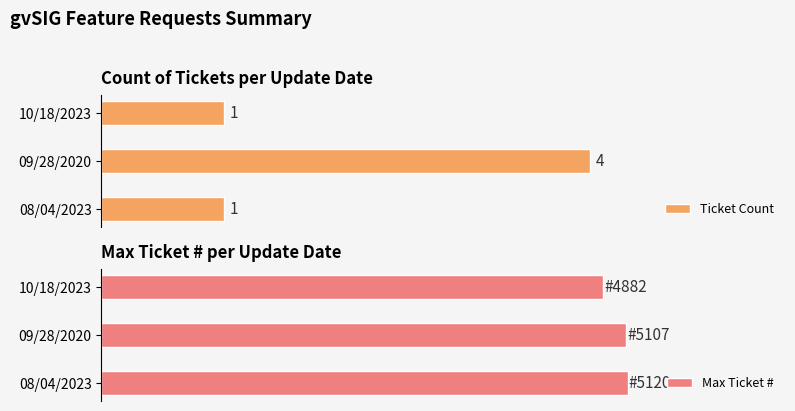

At which label does Ticket Count reach its peak?

09/28/2020